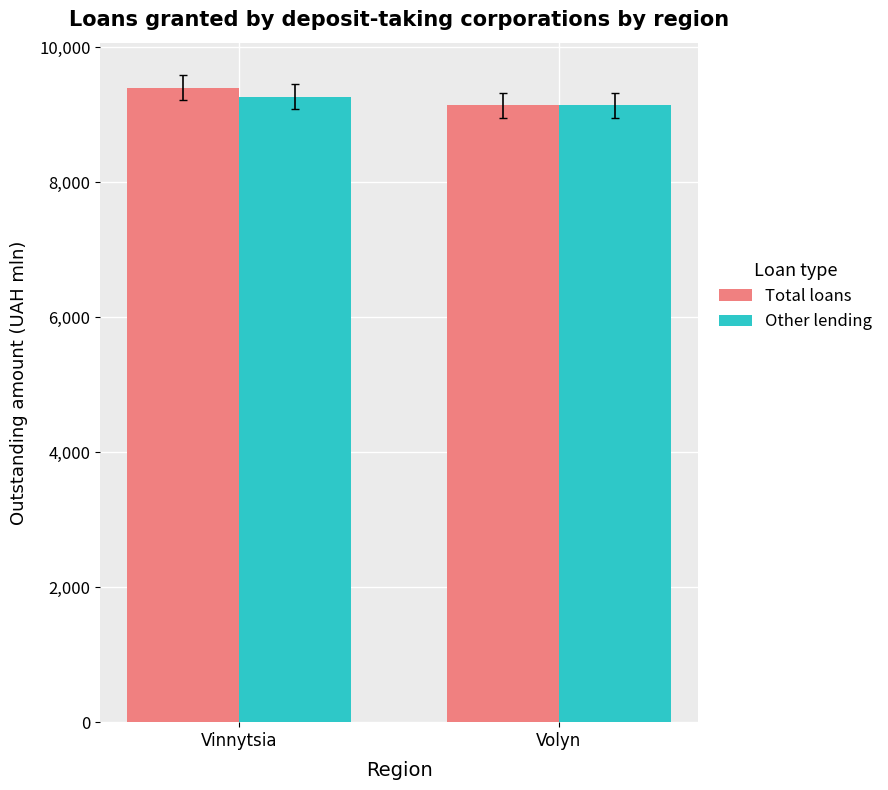

How many data points in Other lending are less than 9262?

1